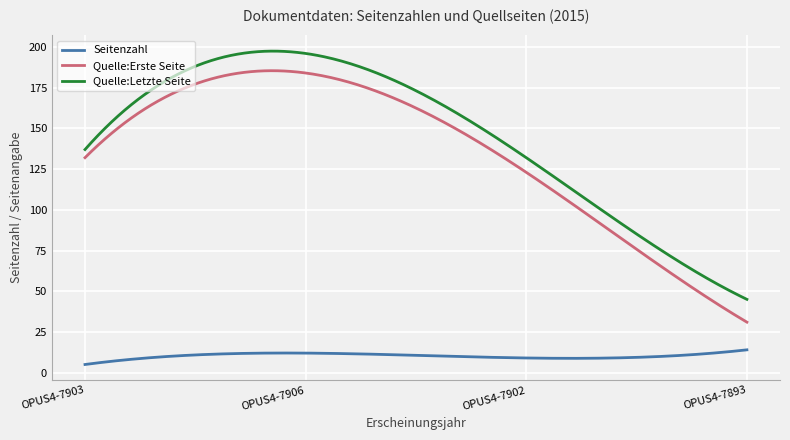

Which series has the largest total across all categories?

Quelle:Letzte Seite